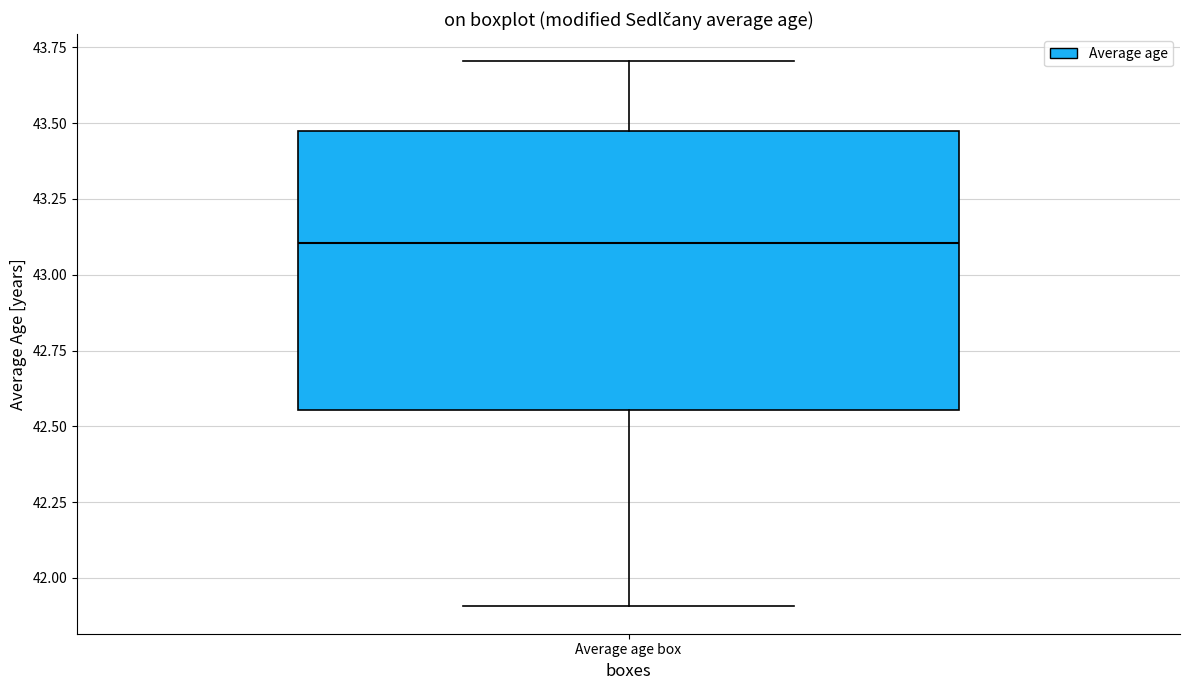

Where is the lower edge of the box for Average age box on the y-axis? The values are not printed on the chart, so give them approximately, as read against the axis.

42.55